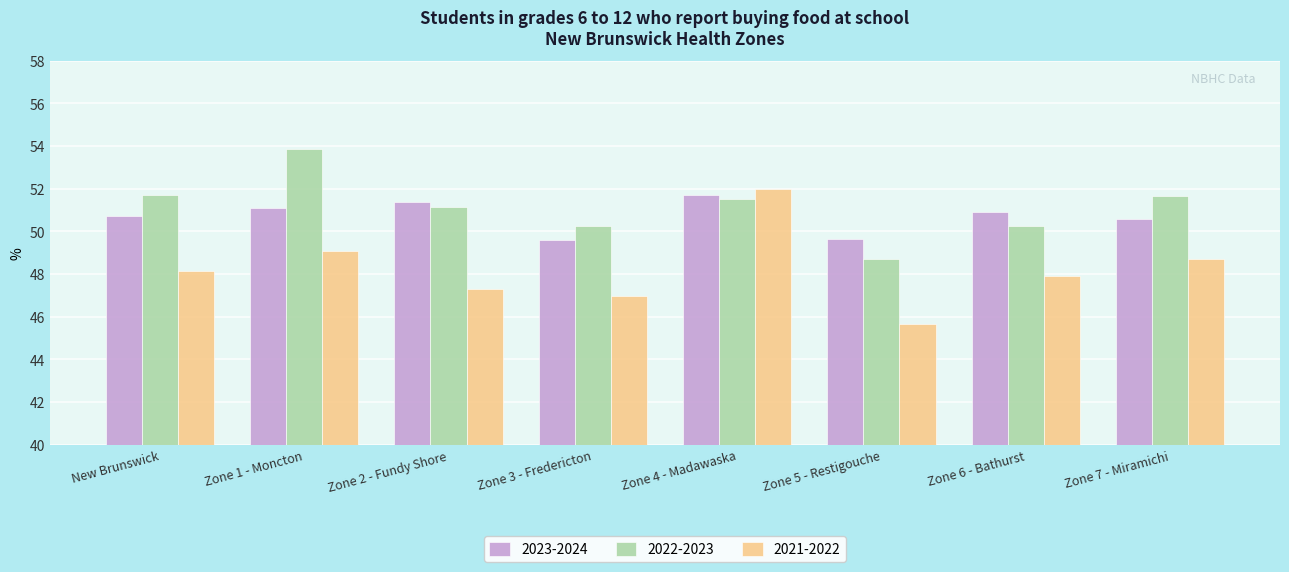

List the series in order of their peak value, highest first.

2022-2023, 2021-2022, 2023-2024